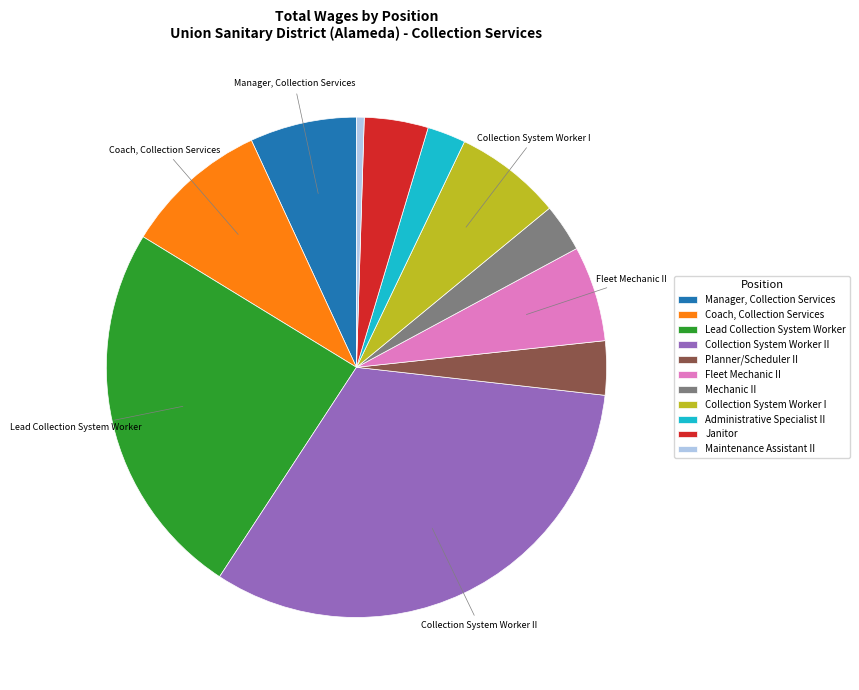

Is there a majority slice in this chart?

No